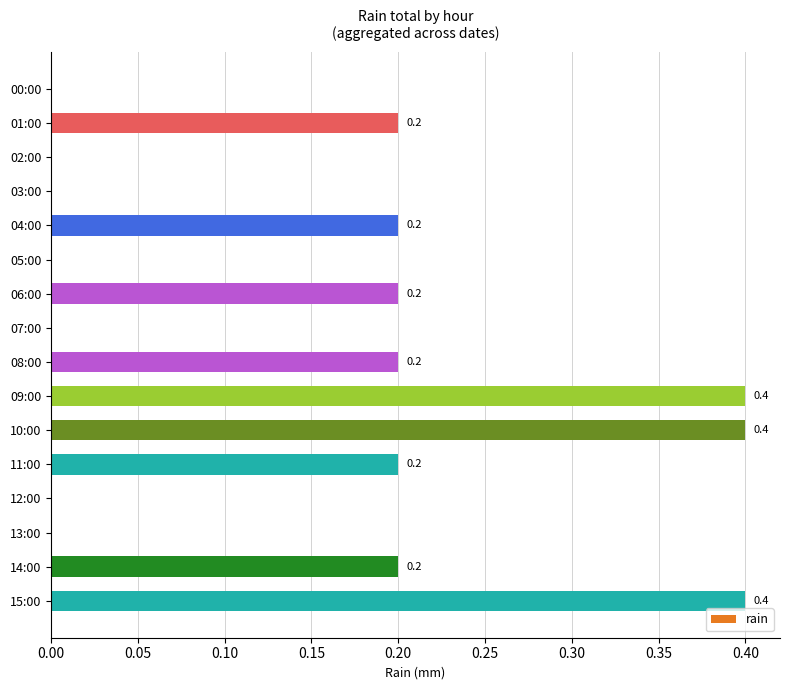

Between 10:00 and 12:00, which is larger?

10:00